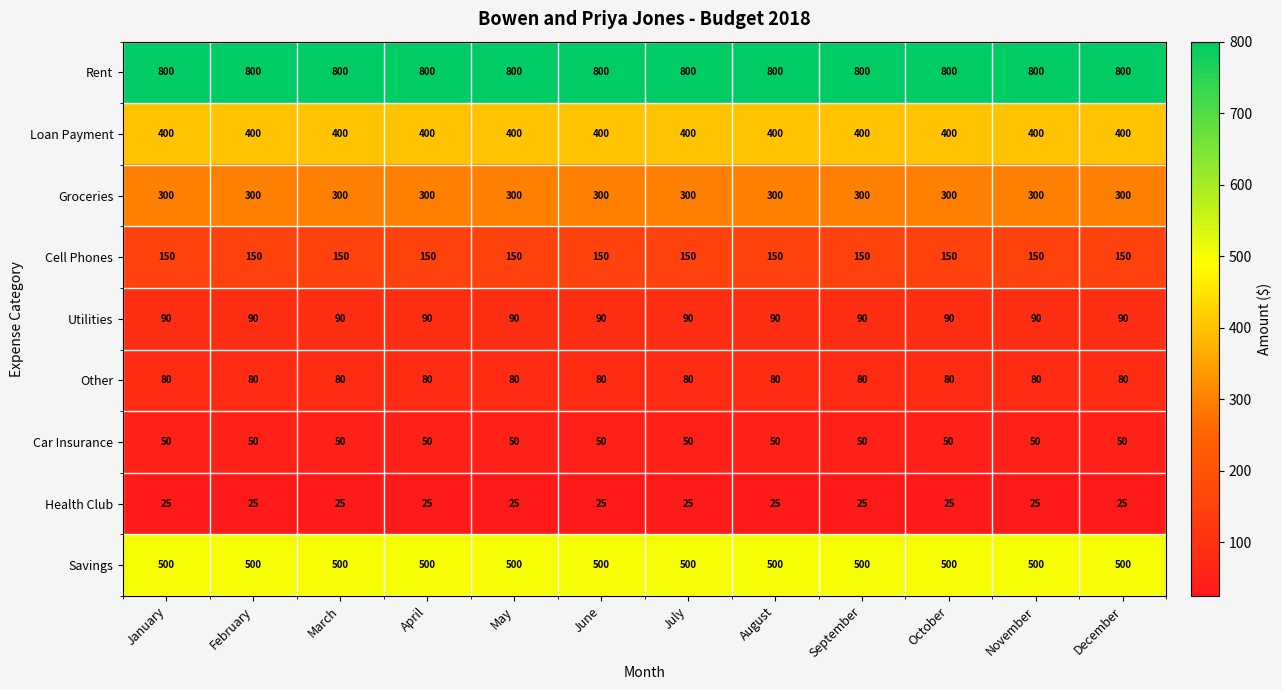

Rank the series at November from lowest to highest value.

Health Club, Car Insurance, Other, Utilities, Cell Phones, Groceries, Loan Payment, Savings, Rent